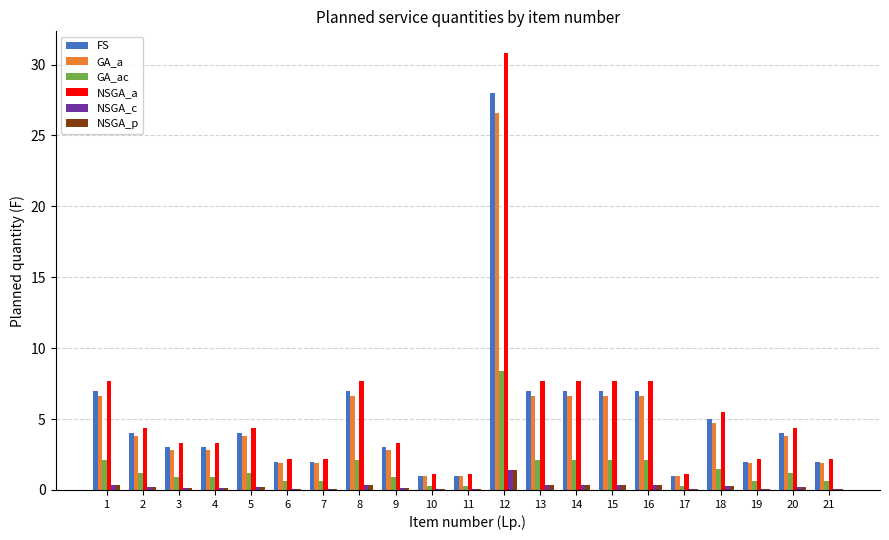

How many groups of bars are there?

21